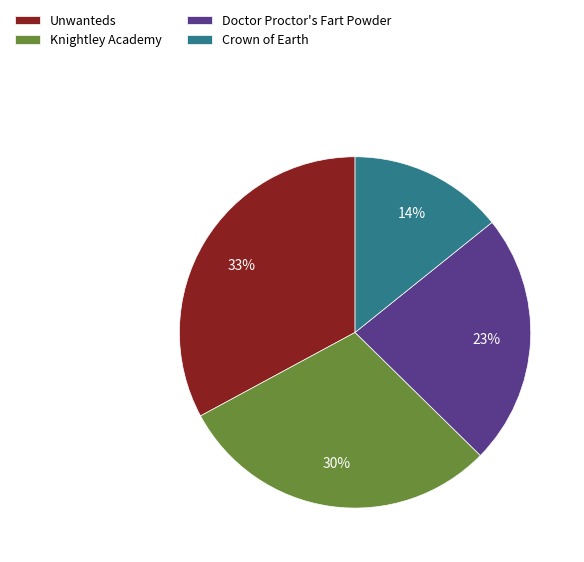

Is the sum of Doctor Proctor's Fart Powder and Knightley Academy greater than half?

Yes